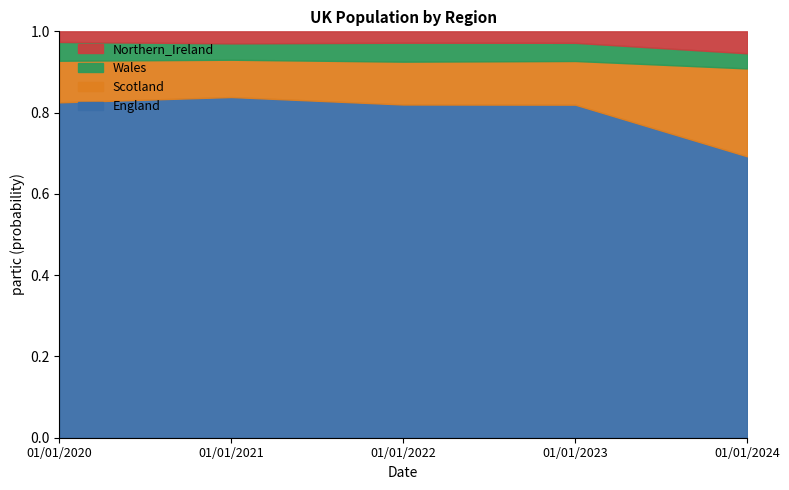

At which label is England closest to 0?

01/01/2024